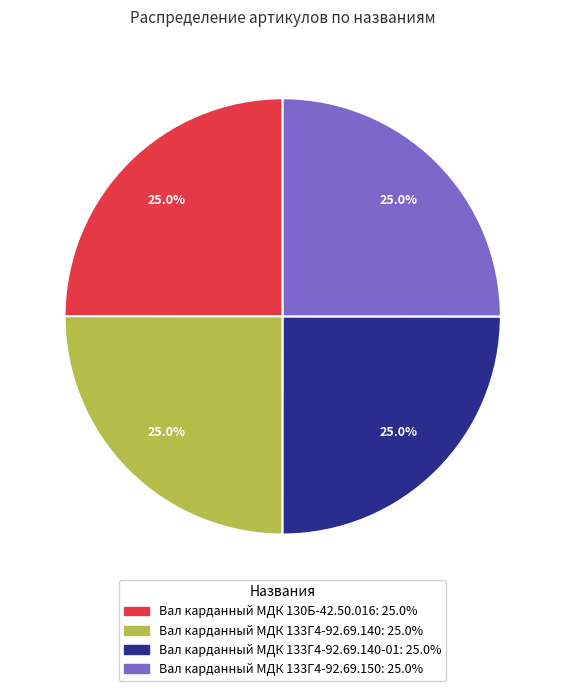

Count the number of slices in the pie.

4